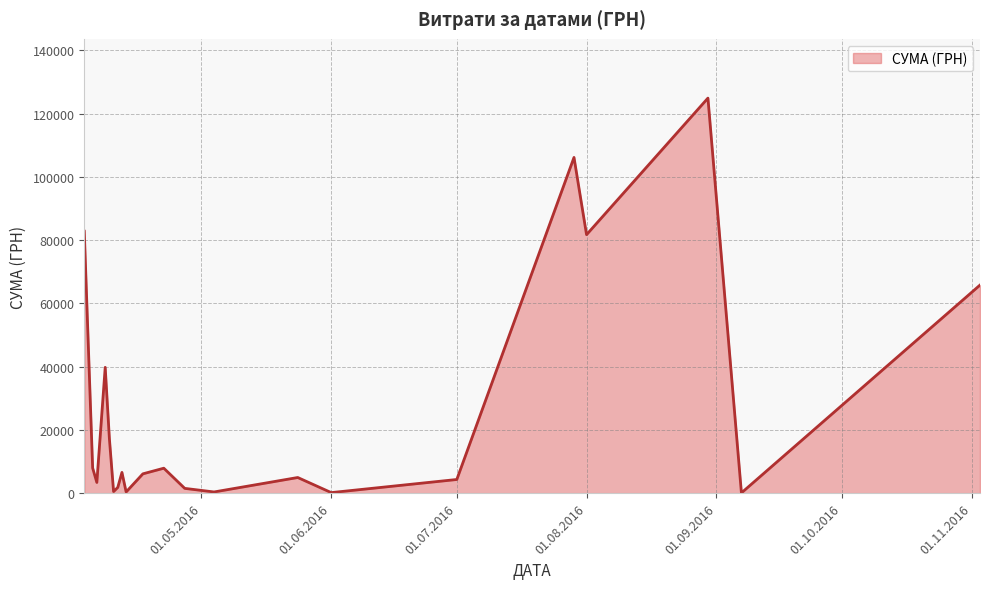

What is the greatest value displayed?

124904.8